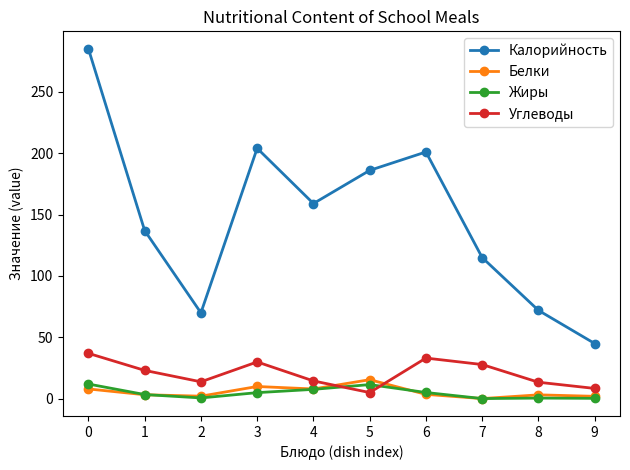

Which series has the largest total across all categories?

Калорийность